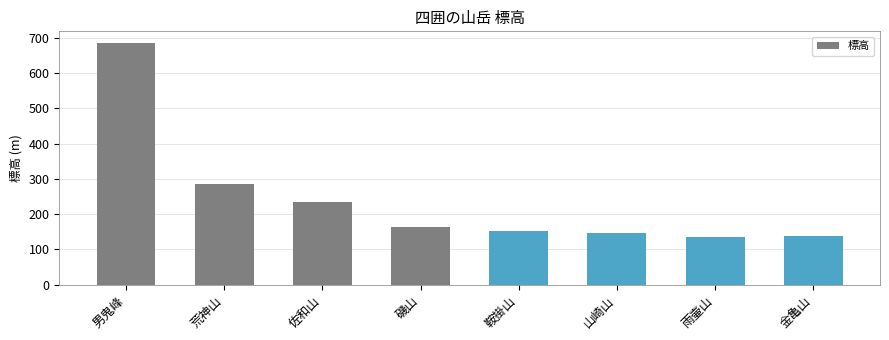

Where does the data first go above 163?

男鬼峰